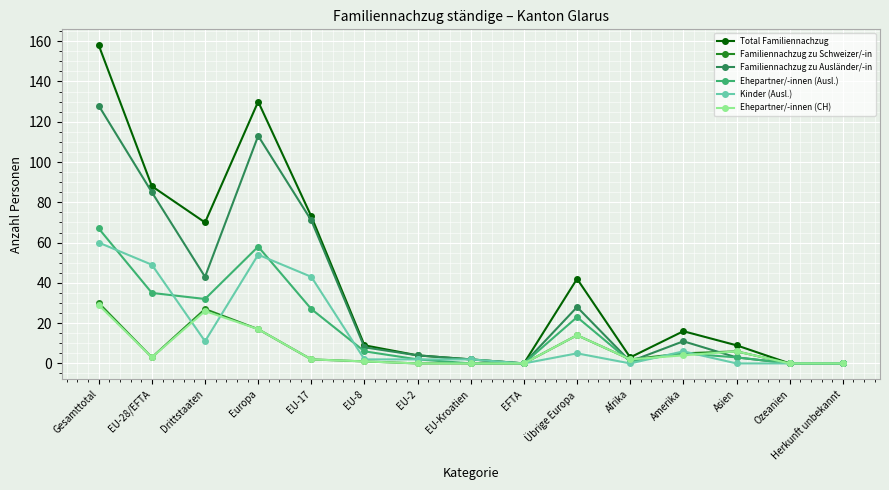

Is it true that Kinder (Ausl.) equals 6 at Amerika?

True